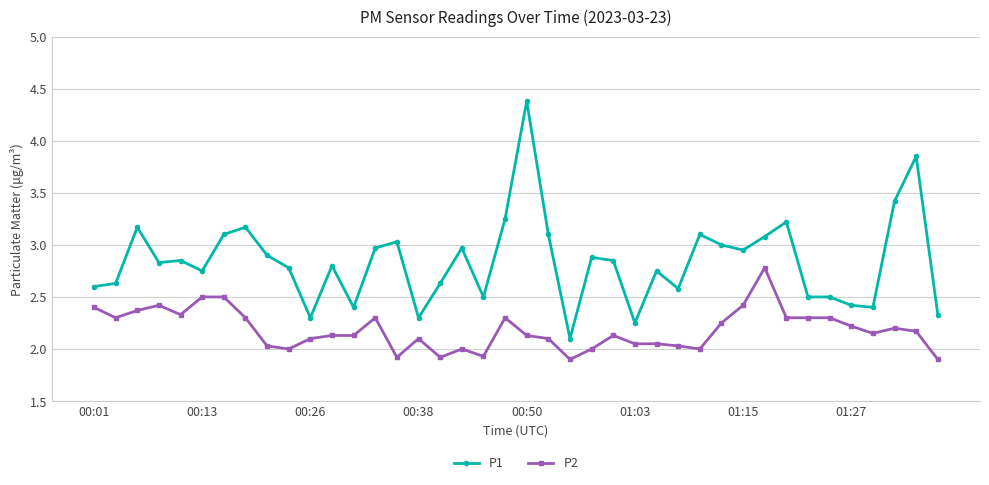

What is the difference between the maximum and second lowest values in the P2 series?

0.9